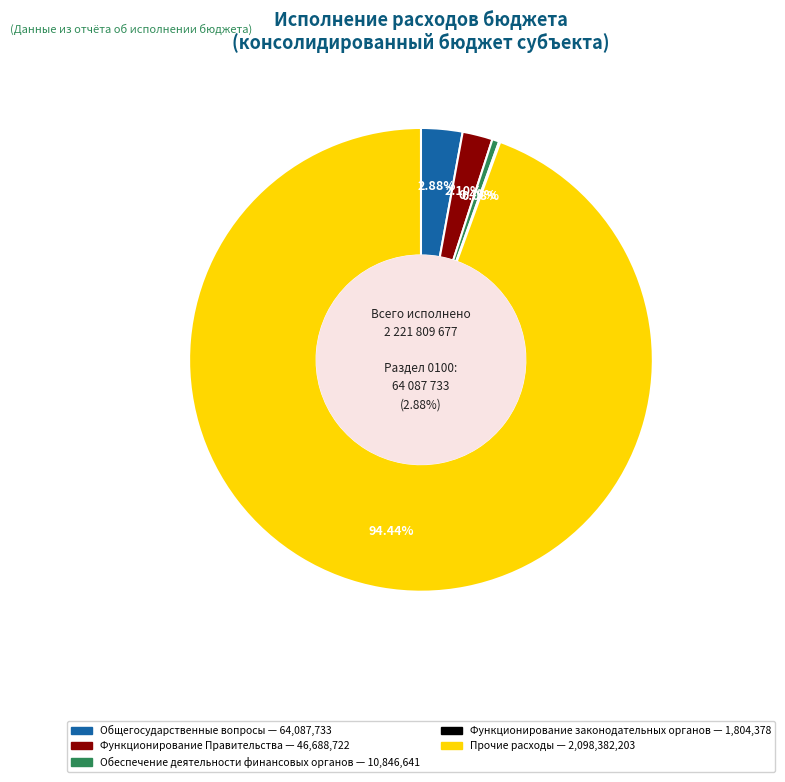

Is it true that Функционирование Правительства is 2% of the pie?

True